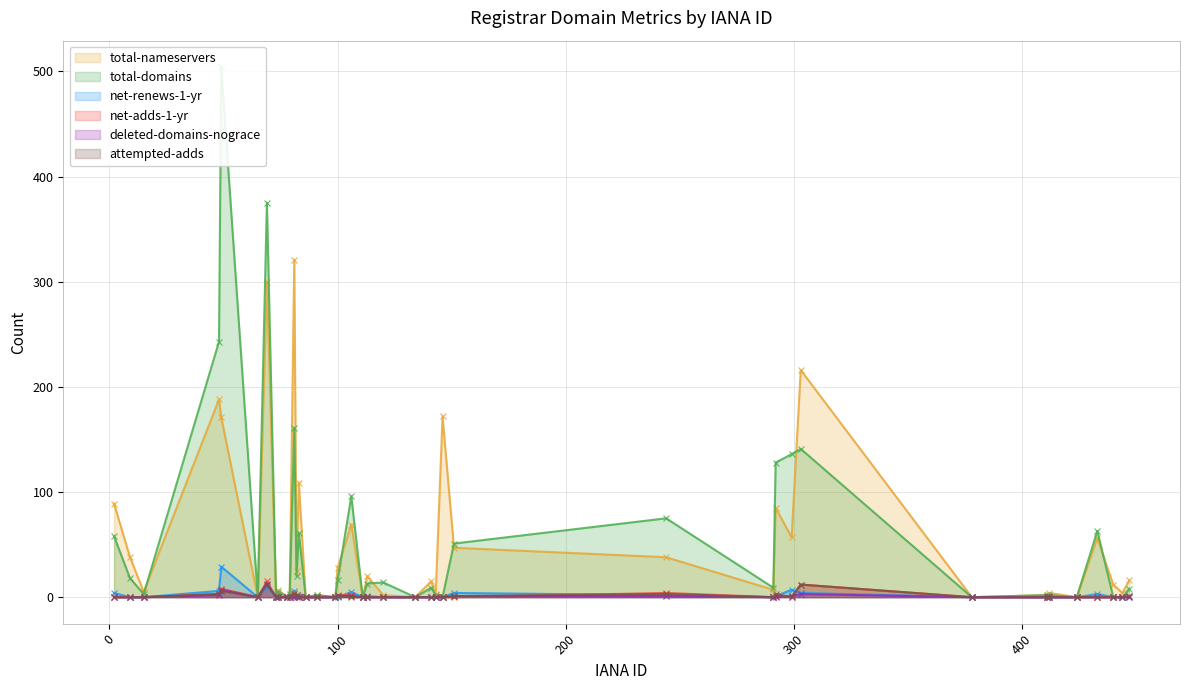

What is the difference between the maximum and minimum values in the net-adds-1-yr series?

15